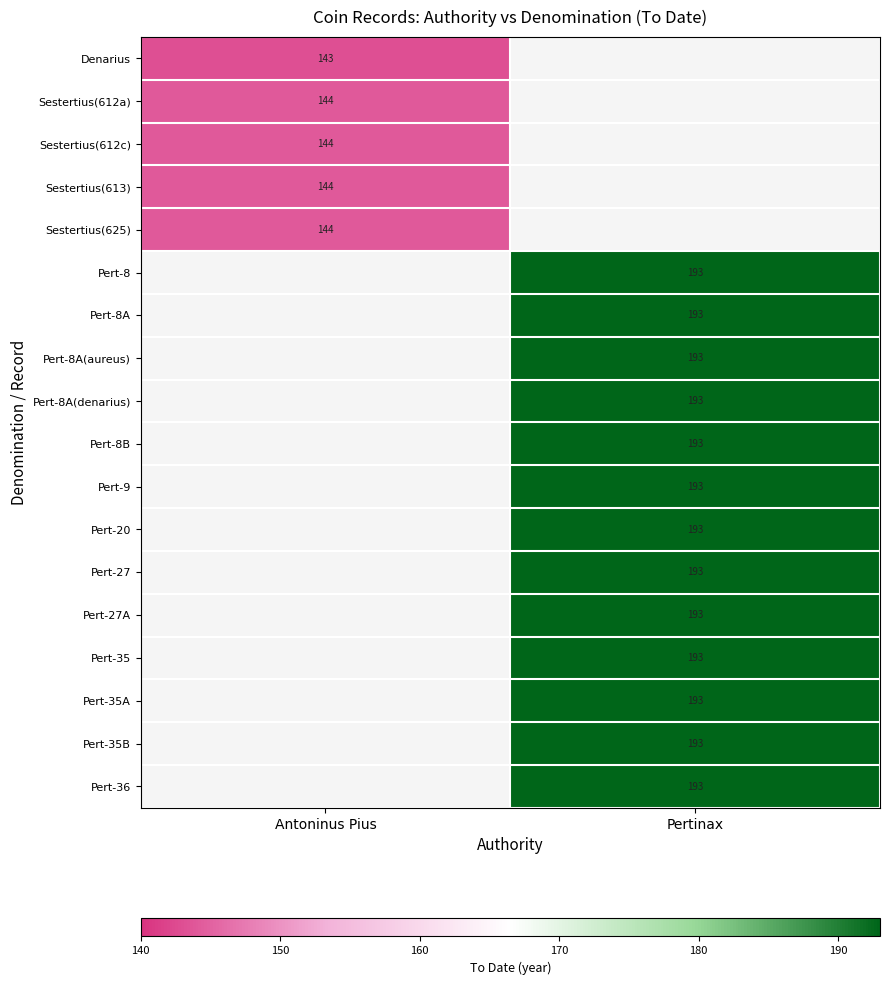

The Pert-8A series shows 193 at Pertinax. True or false?

True